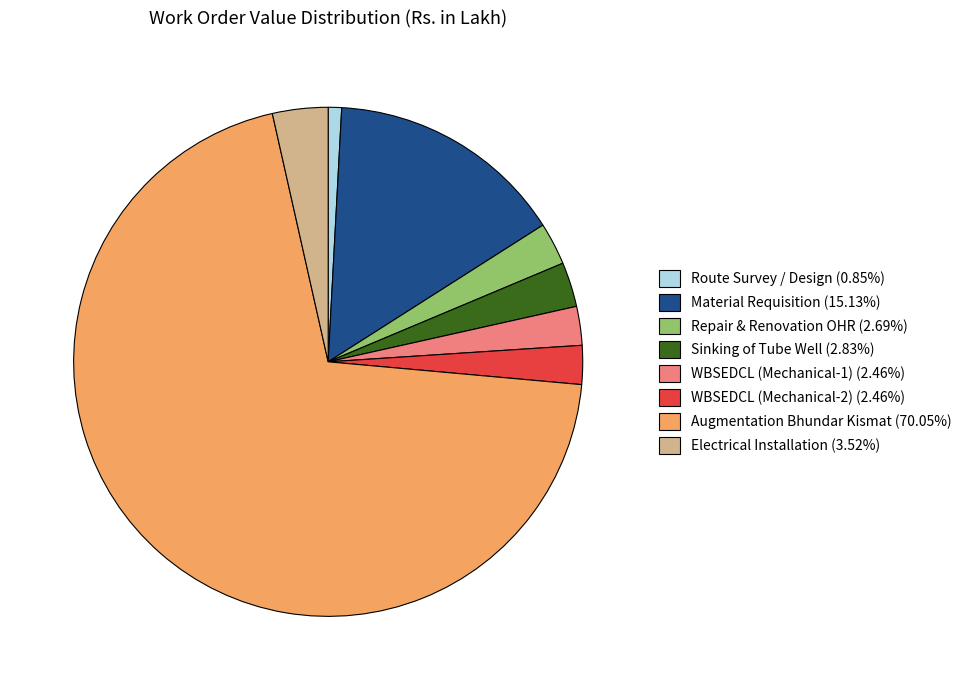

The Augmentation Bhundar Kismat slice represents 70% of the pie. True or false?

True